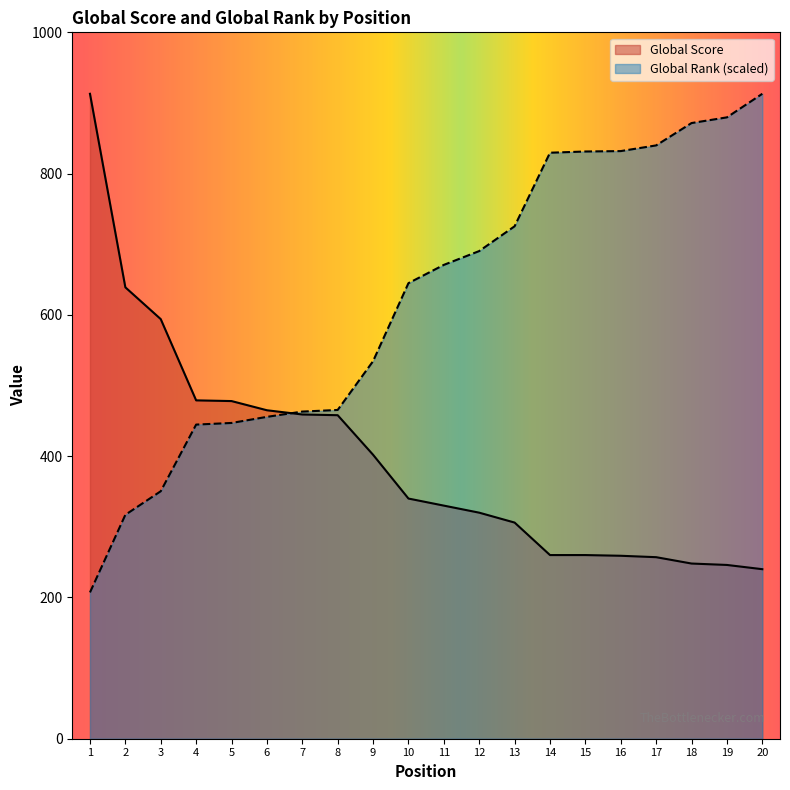

What is the difference between the Global Rank (scaled) values at 16 and 10?

187.0